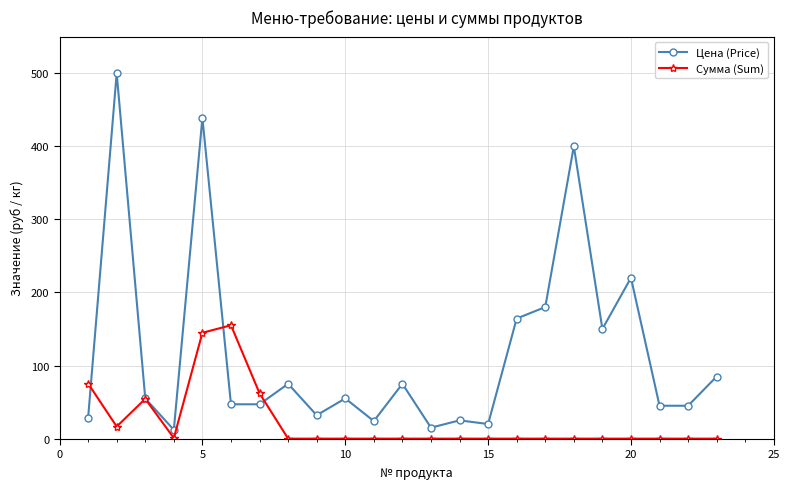

What are all the series names shown in the legend?

Цена (Price), Сумма (Sum)